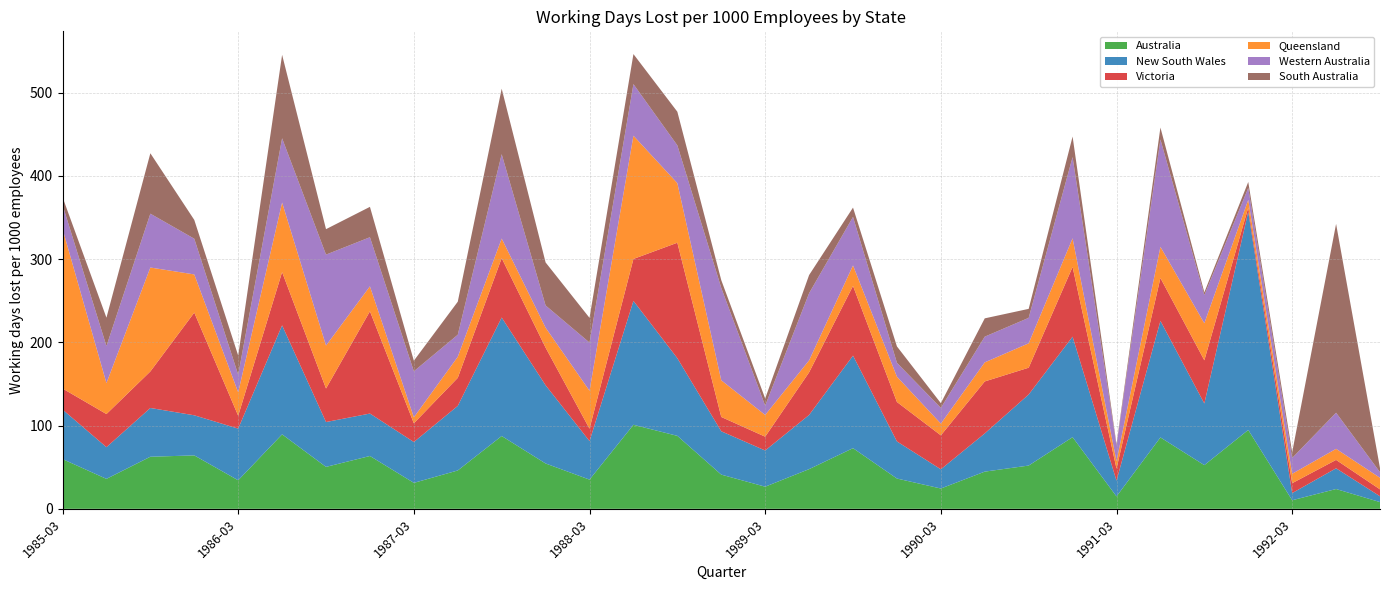

Reading right to left, list all the values displayed in this chart.

Australia: 8.1	23.8	10.3	94.8	52.5	85.8	14.9	86.1	52.0	44.7	24.4	36.4	72.9	47.7	26.6	41.1	87.7	101.0	35.1	54.5	87.5	46.1	31.2	63.5	50.4	89.5	34.3	64.2	62.6	36.0	59.8
New South Wales: 7.0	24.9	8.6	262.3	74.1	140.1	18.9	120.8	85.4	45.9	23.1	44.6	111.2	65.1	43.5	52.1	93.3	148.9	46.3	94.0	142.4	77.6	49.1	51.0	53.9	131.0	62.1	48.2	58.6	38.1	59.5
Victoria: 8.3	10.1	11.9	5.0	51.9	51.5	14.5	83.8	32.2	62.5	40.8	47.4	83.8	51.2	16.6	17.2	138.8	50.4	14.9	45.2	71.4	33.7	22.5	122.9	40.3	64.0	15.5	123.4	43.9	39.8	25.3
Queensland: 13.9	13.3	11.3	9.2	44.5	37.5	8.9	34.4	29.3	22.9	14.1	30.4	24.6	14.4	26.1	44.1	71.6	148.1	45.6	24.0	23.5	25.3	7.2	30.0	51.6	83.6	28.1	45.9	124.9	37.2	191.9
Western Australia: 6.7	43.4	19.0	14.3	33.8	129.0	18.6	97.6	30.6	30.9	18.9	16.7	58.3	80.7	11.2	111.0	45.4	62.0	57.9	26.7	101.4	26.5	55.3	59.0	109.3	77.2	21.2	42.9	64.7	44.5	28.8
South Australia: 4.9	226.9	6.8	7.2	3.4	14.3	1.9	24.7	10.8	22.0	5.7	19.7	11.2	21.8	8.6	9.3	40.4	36.1	29.7	51.7	78.7	39.7	12.7	36.5	30.6	100.3	23.0	22.6	72.6	34.1	9.3